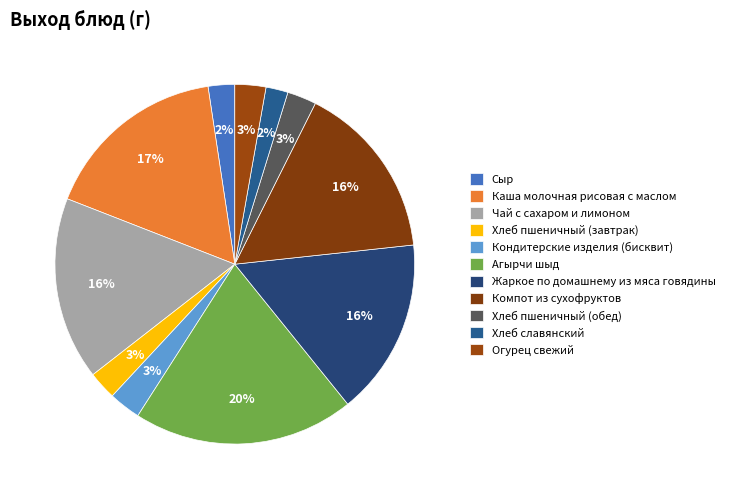

Does Сыр account for over 50% of the chart?

No